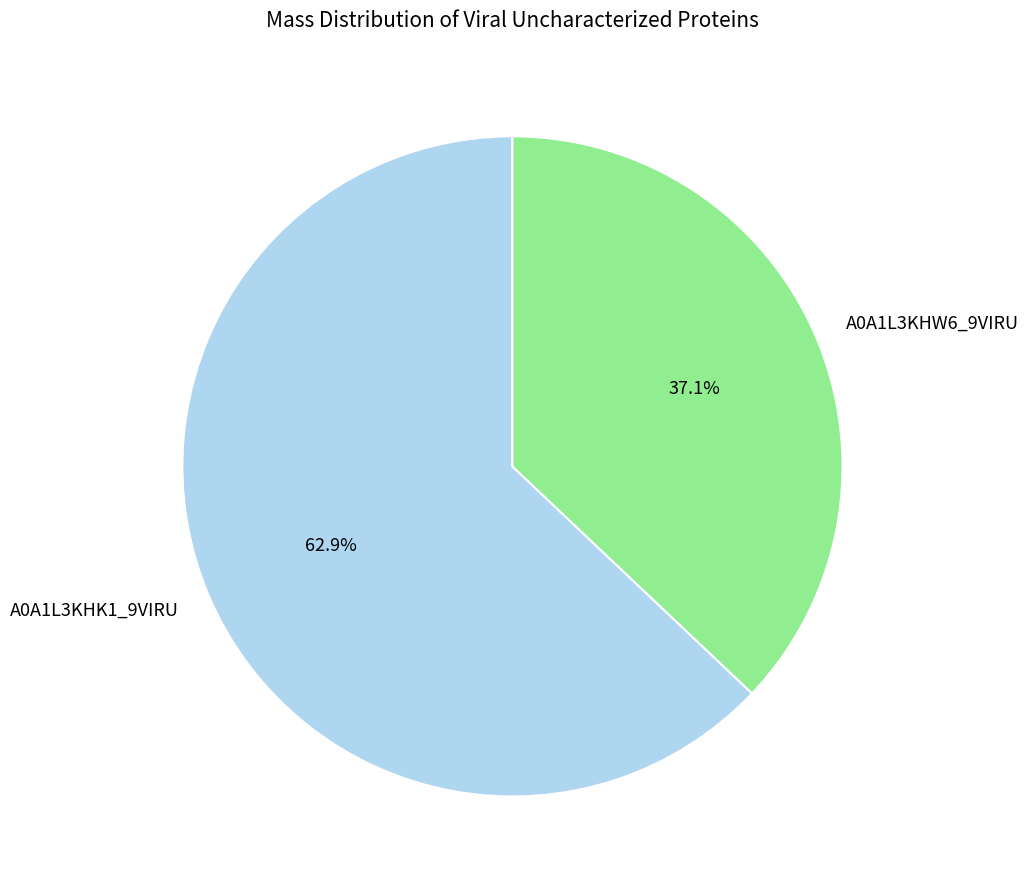

Which slice is the smallest?

A0A1L3KHW6_9VIRU